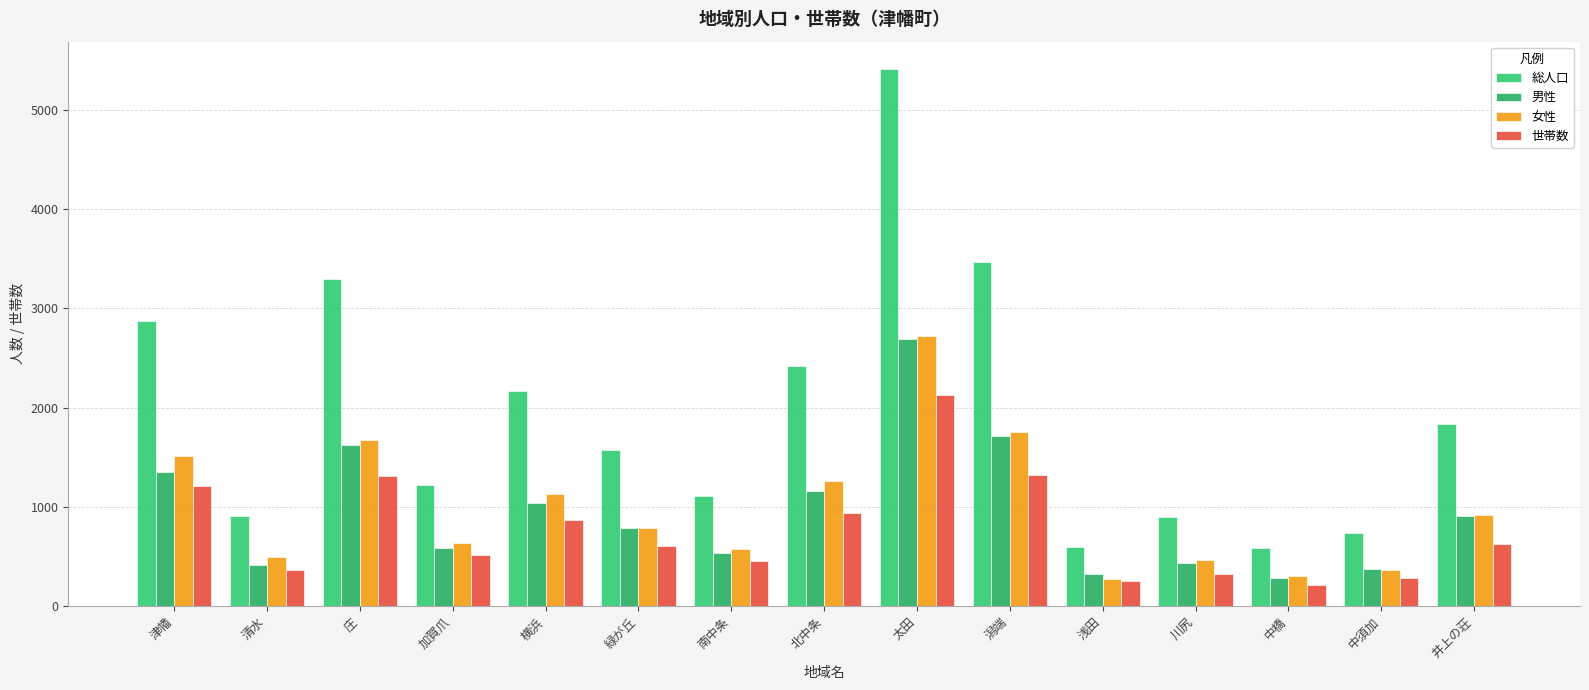

Which label corresponds to the smallest value in the chart?

中橋